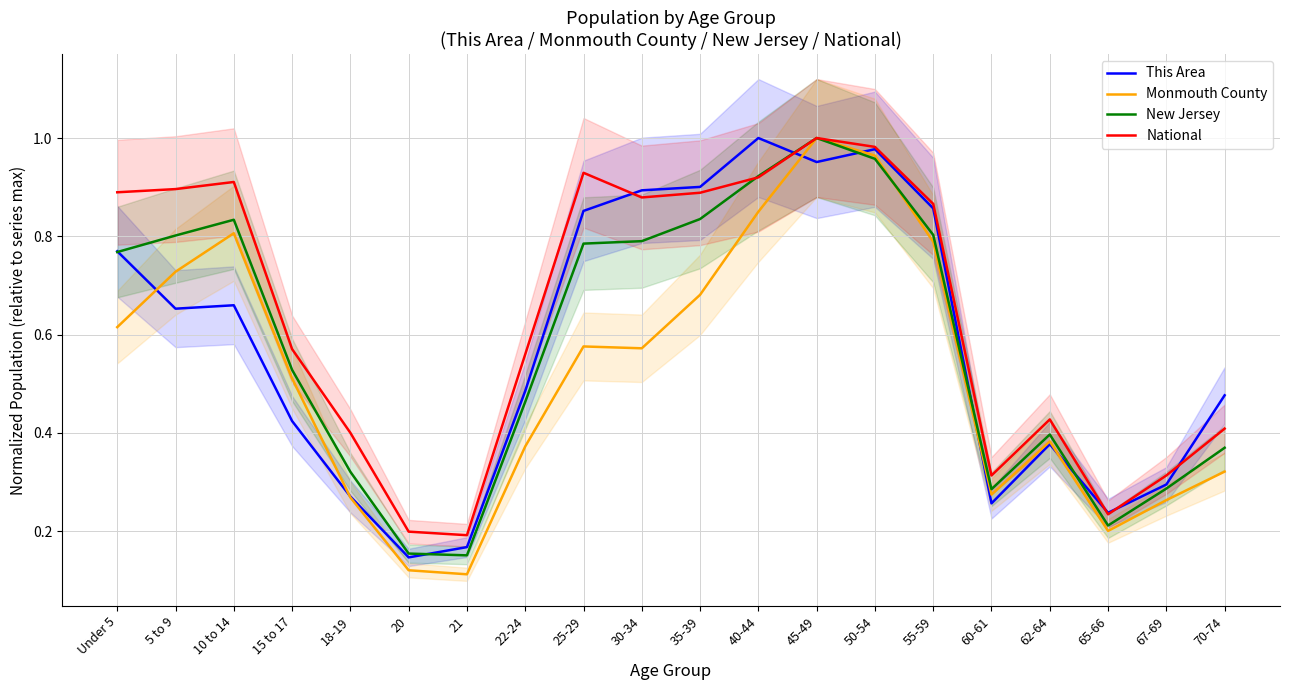

At which label does Monmouth County reach its minimum?

21